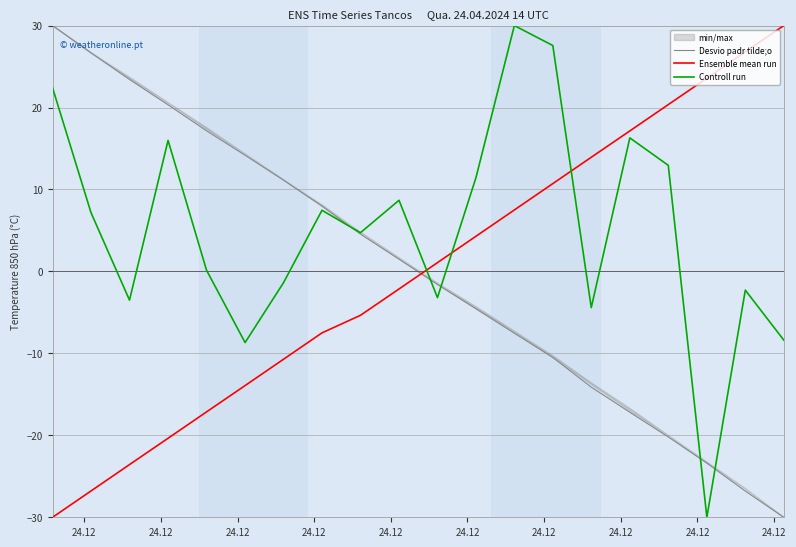

What is the lowest value of the Ensemble mean run series?

-30.0